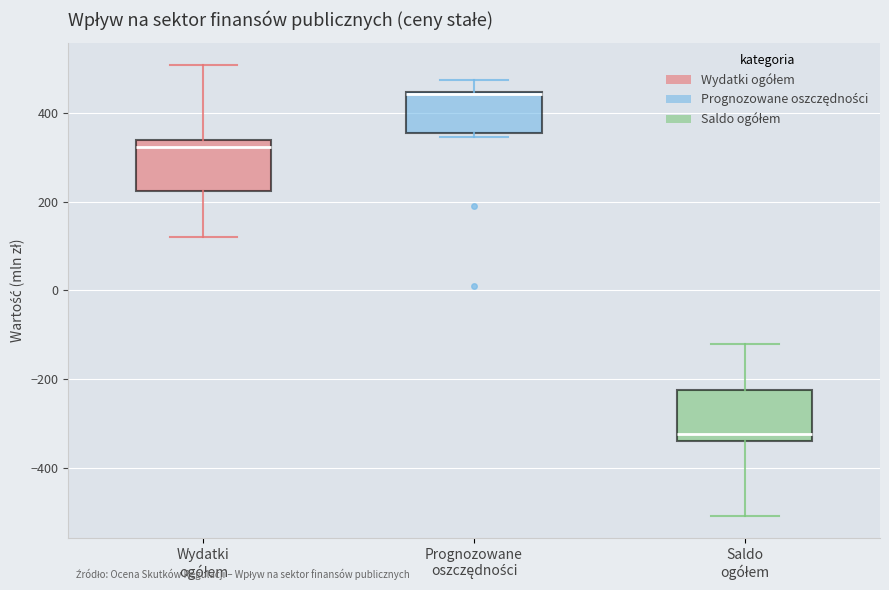

Reading left to right, read every box against the y-axis: the position of its median line, the range the box covers, and the ends of its whiskers. The values are not printed on the chart, so give them approximately, as read against the axis.

Wydatki ogółem: median 320, box 220 to 340, whiskers 120 to 500
Prognozowane oszczędności: median 440, box 360 to 440, whiskers 340 to 480
Saldo ogółem: median -320, box -340 to -220, whiskers -500 to -120